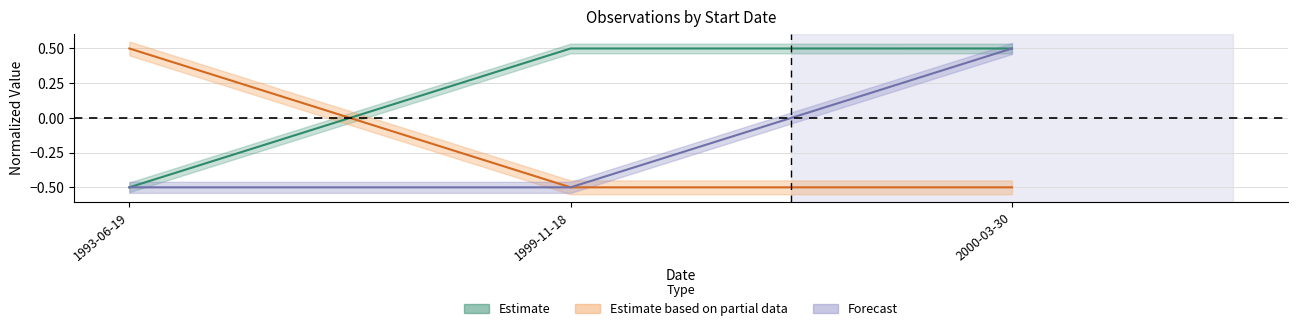

What is the difference between the Forecast values at 1999-11-18 and 2000-03-30?

1.0